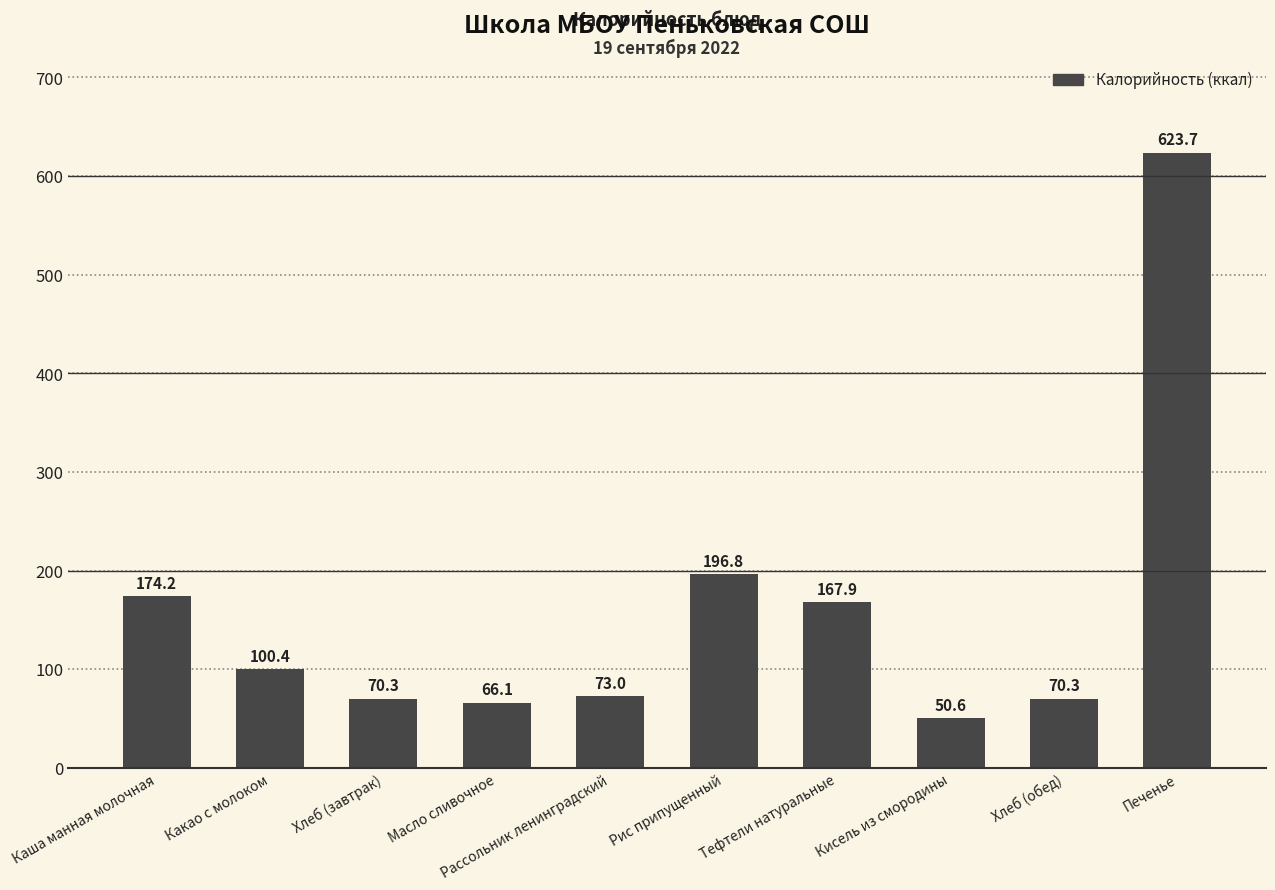

At which label does the data first exceed 100?

Каша манная молочная